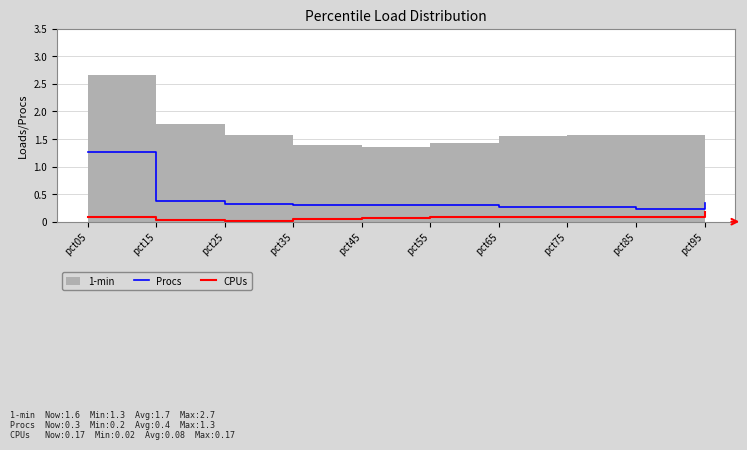

What is the spread (max minus min) of values at pct75?

0.2